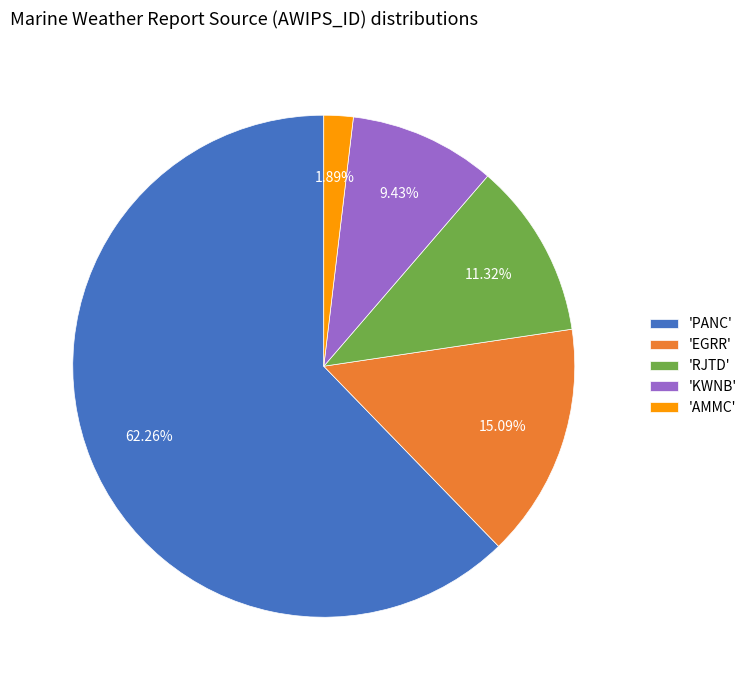

Is there any slice that represents more than half of the pie?

Yes